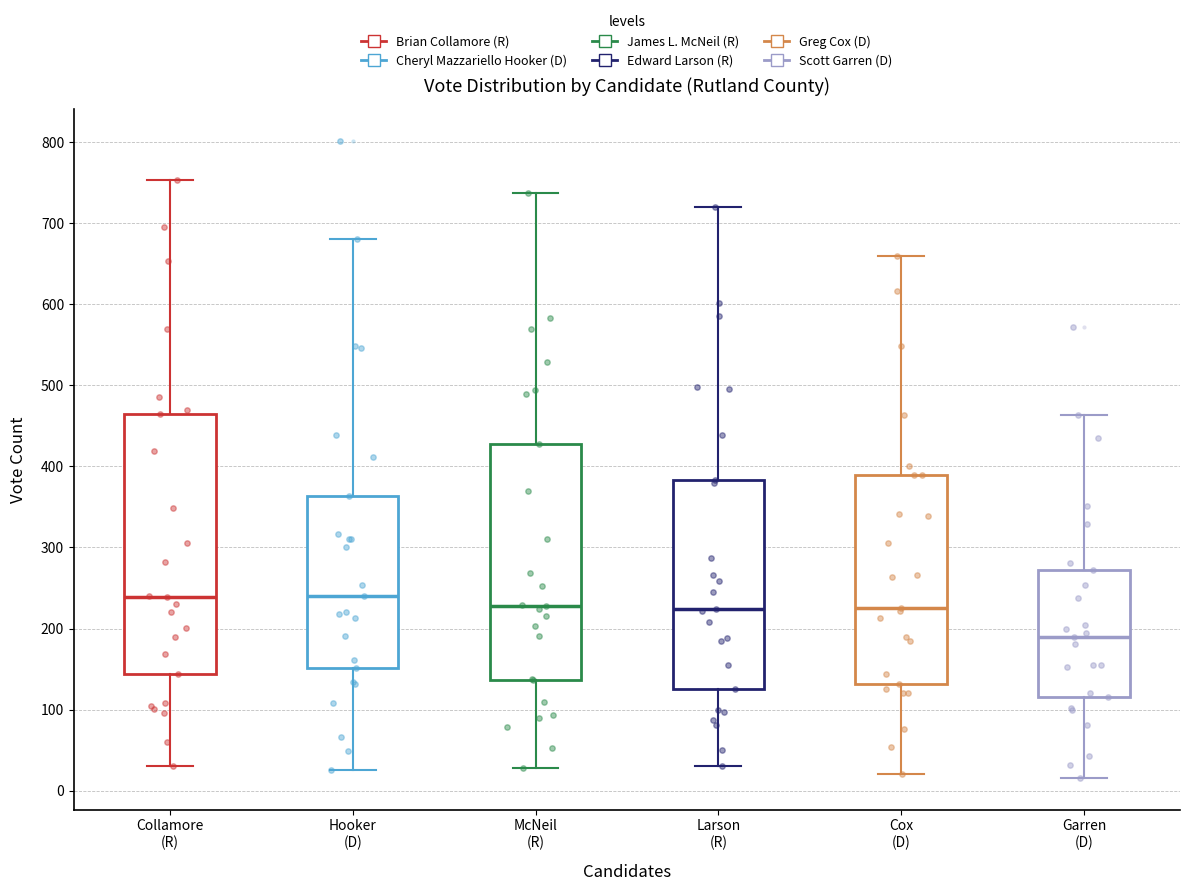

Which box has the lowest median line?

Garren (D)